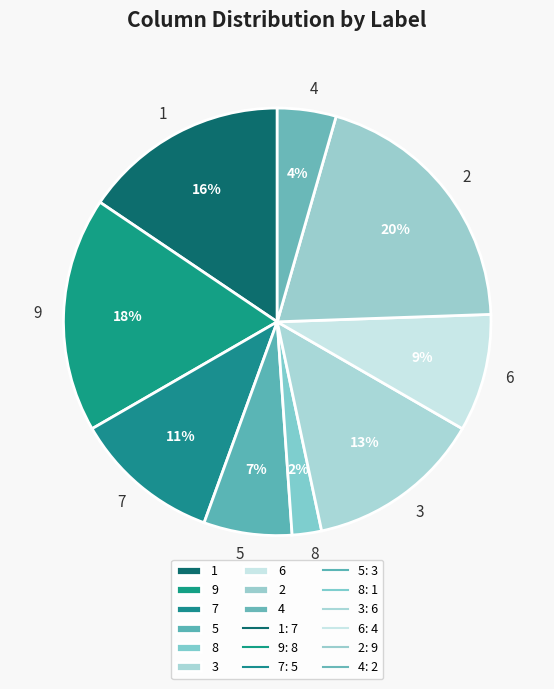

Does 4 account for over 50% of the chart?

No